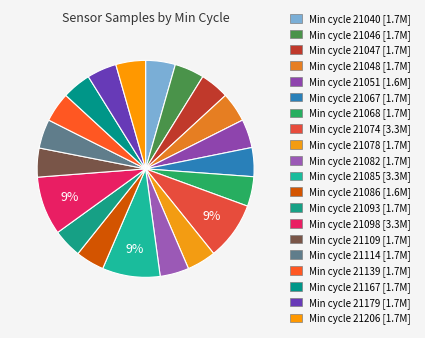

Count the number of slices in the pie.

20